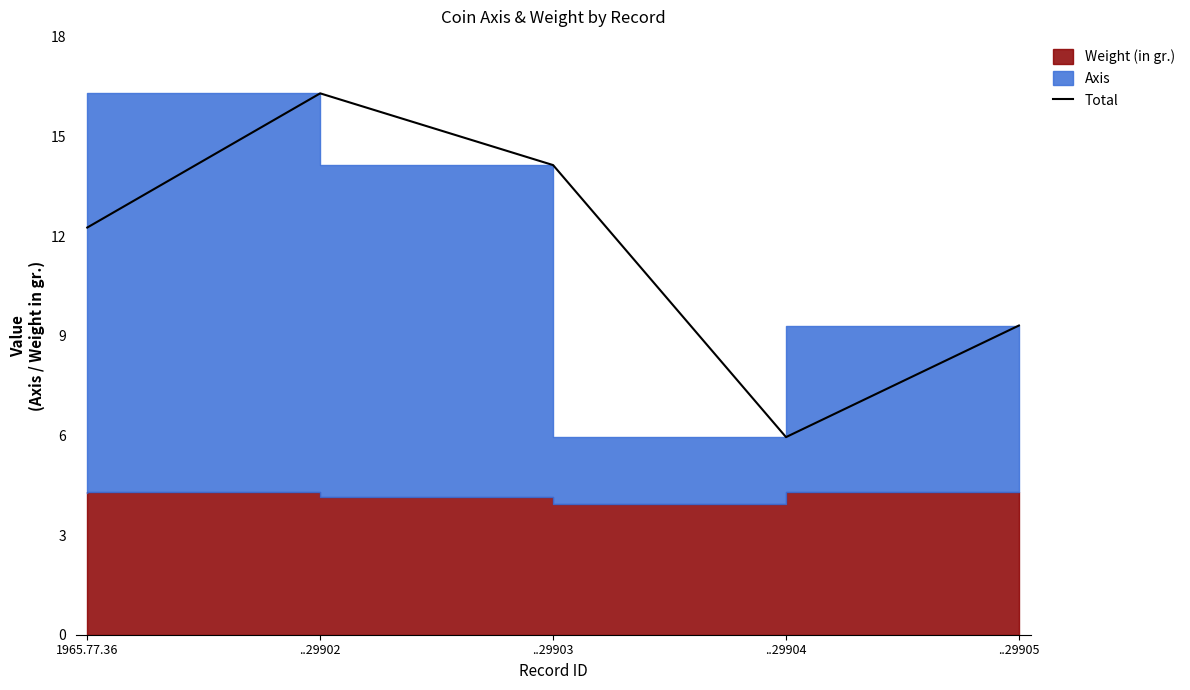

Which label corresponds to the largest value in the chart?

..29902